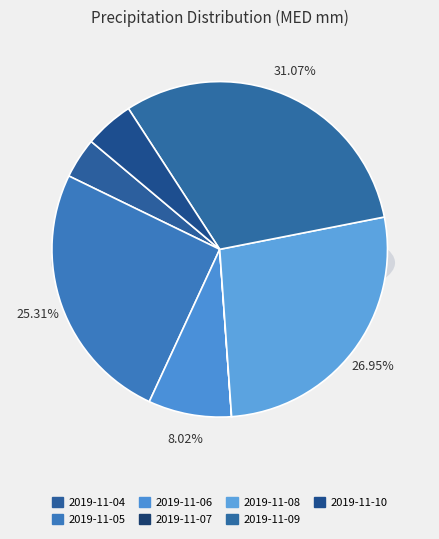

Is it true that 2019-11-08 is 27% of the pie?

True